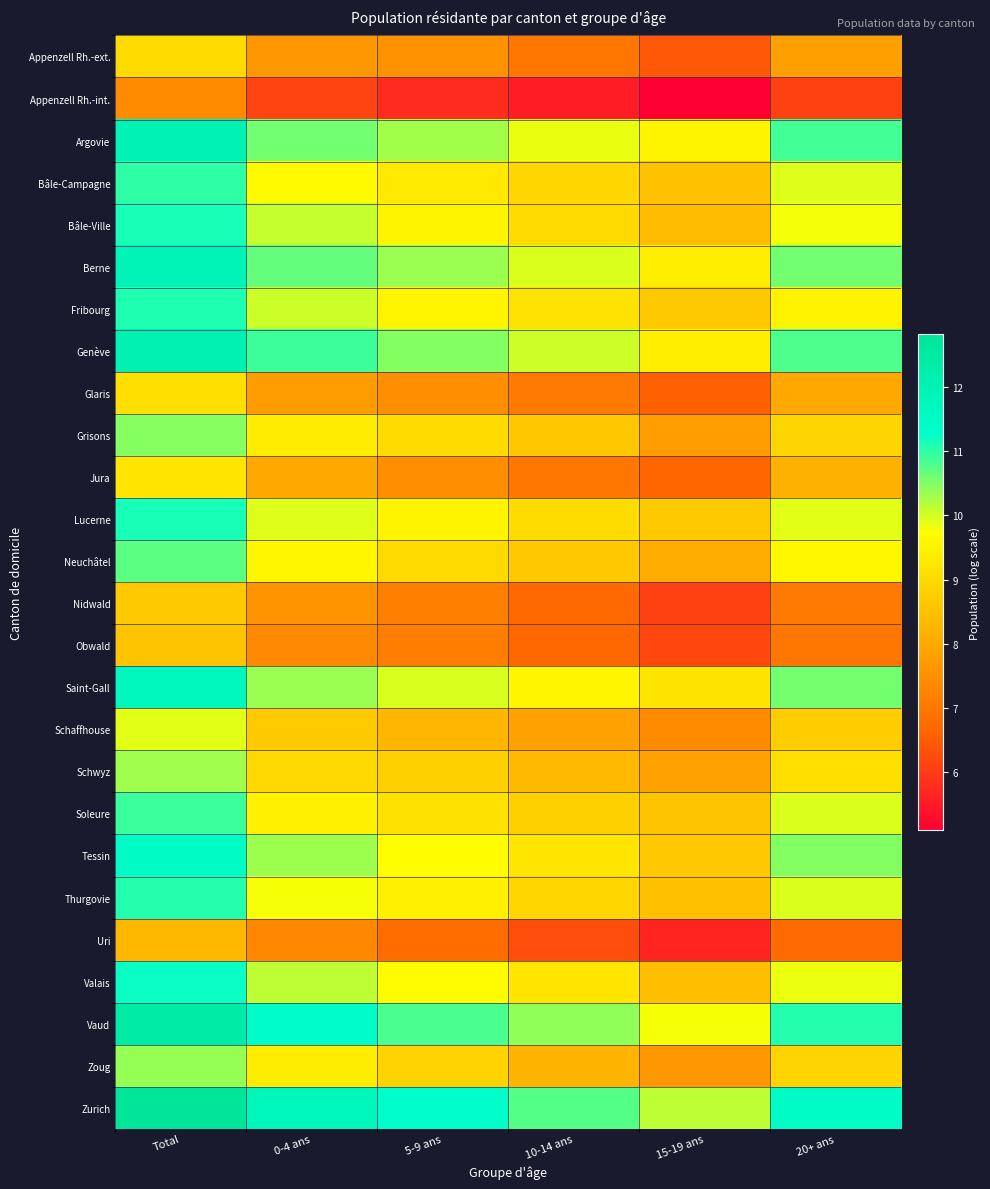

What is the total value across all series at 15-19 ans?

207.2